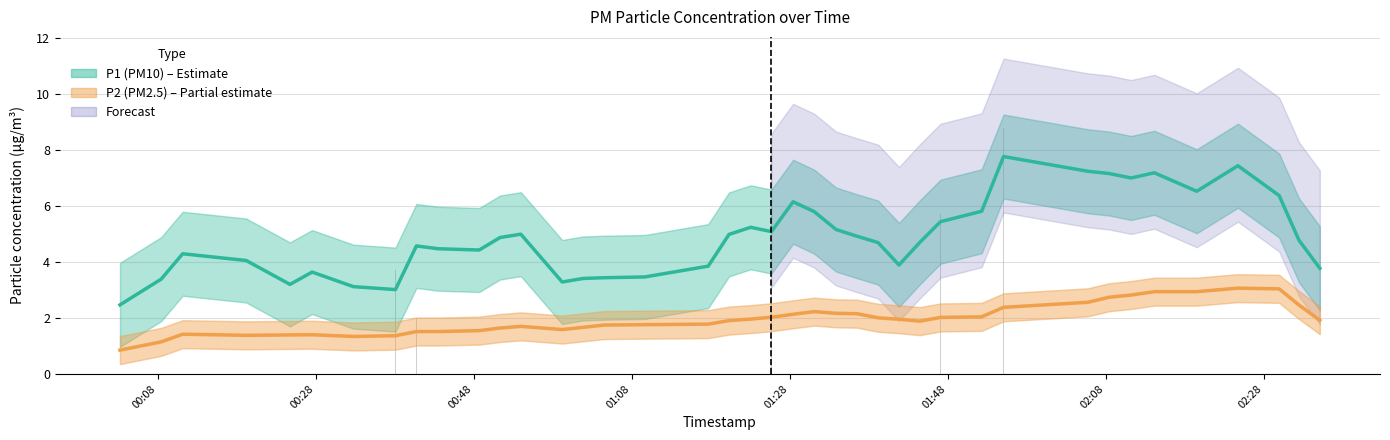

Reading left to right, what are all the values shown in this chart?

P1 (PM10): 2.5	3.4	4.3	4.1	3.2	3.6	3.1	3.0	4.6	4.5	4.4	4.9	5.0	3.3	3.4	3.4	3.5	3.9	5.0	5.2	5.1	6.2	5.8	5.2	4.9	4.7	3.9	4.7	5.4	5.8	7.8	7.2	7.2	7.0	7.2	6.5	7.4	6.4	4.8	3.8
P2 (PM2.5): 0.9	1.1	1.4	1.4	1.4	1.4	1.3	1.4	1.5	1.5	1.5	1.6	1.7	1.6	1.7	1.7	1.8	1.8	1.9	2.0	2.0	2.1	2.2	2.2	2.2	2.0	2.0	1.9	2.0	2.0	2.4	2.6	2.7	2.8	2.9	2.9	3.1	3.0	2.5	1.9